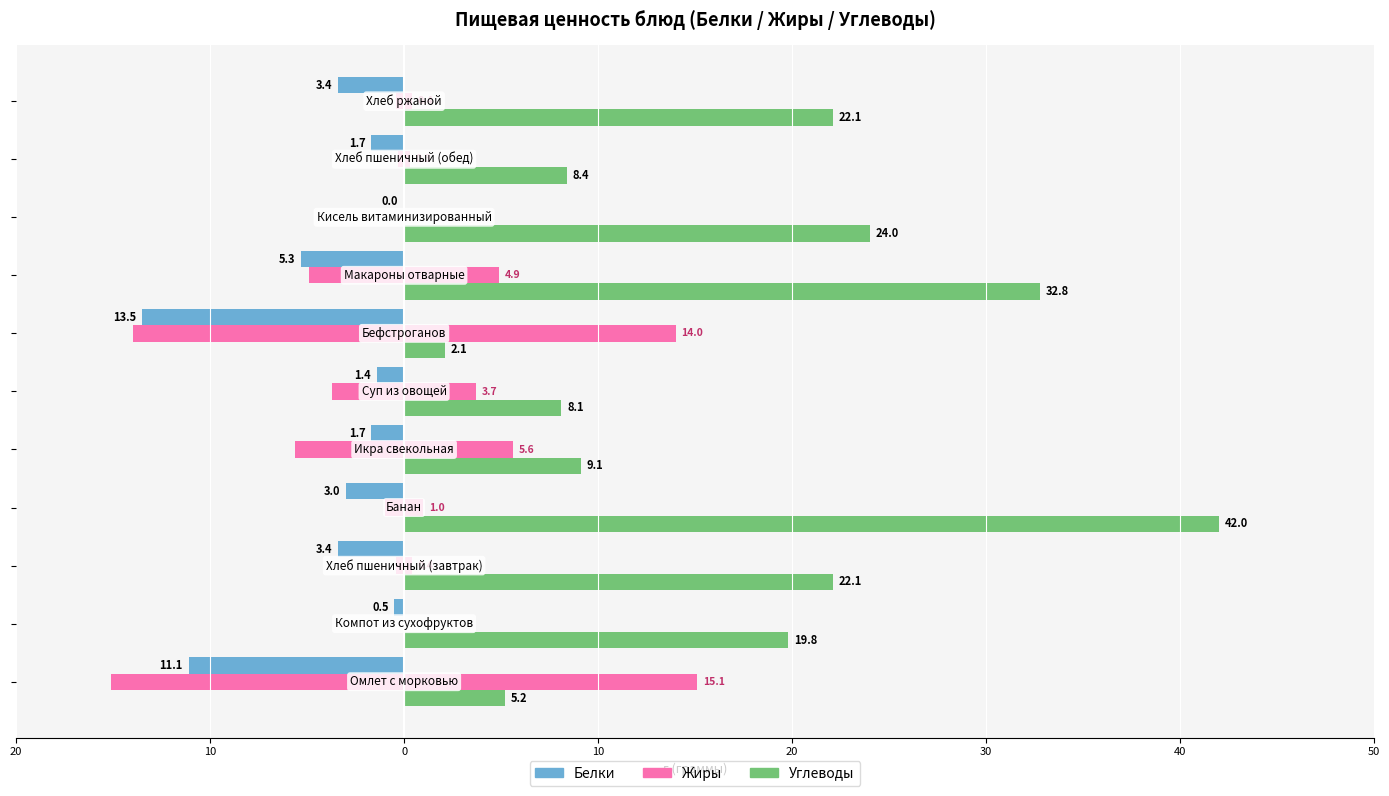

What is the greatest value displayed?

42.0